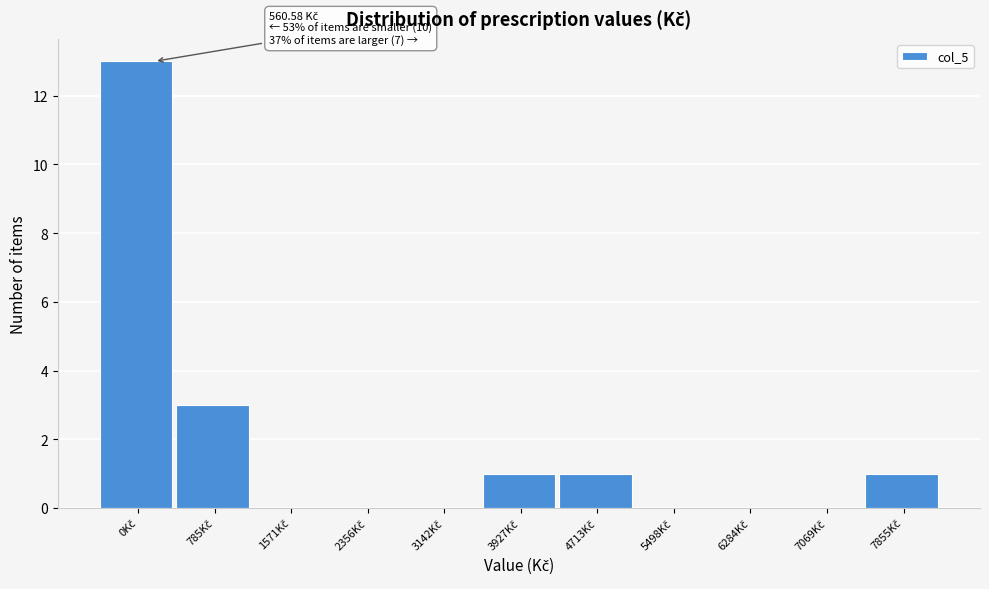

What is the greatest value displayed?

13